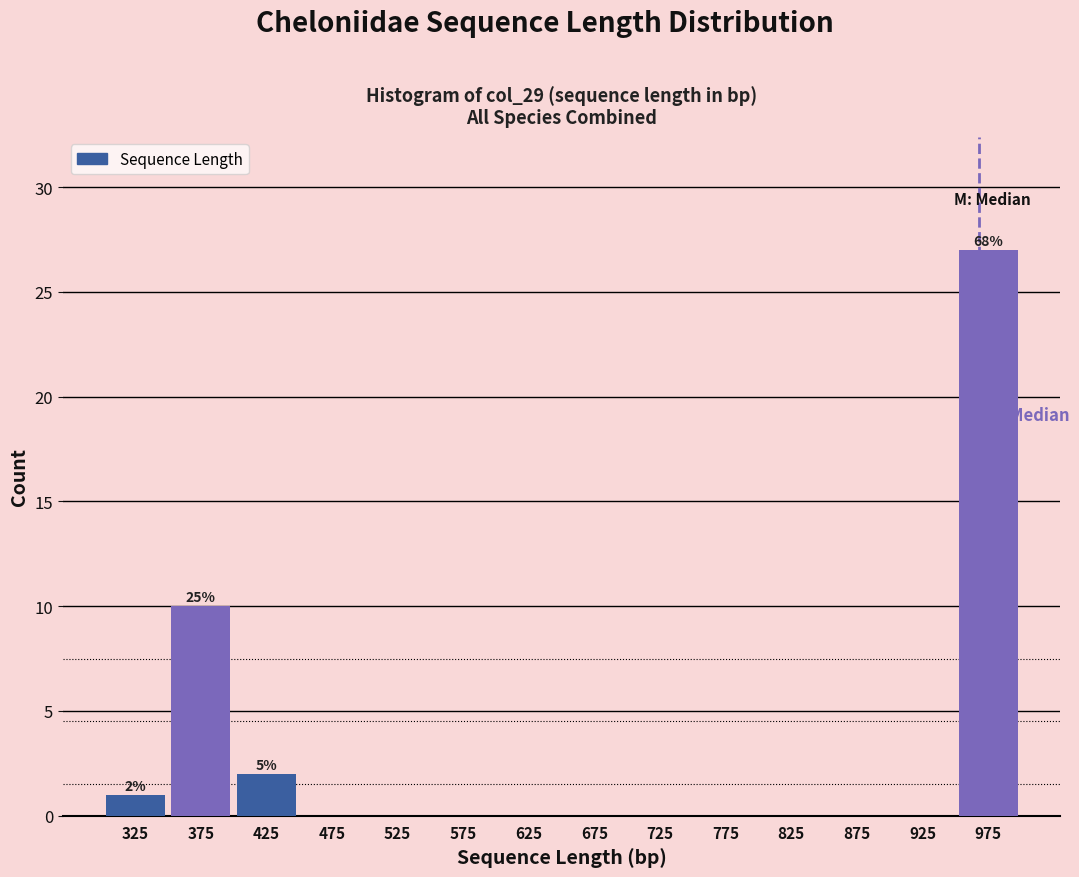

Which range on the x-axis has the tallest bar?

950 to 1000